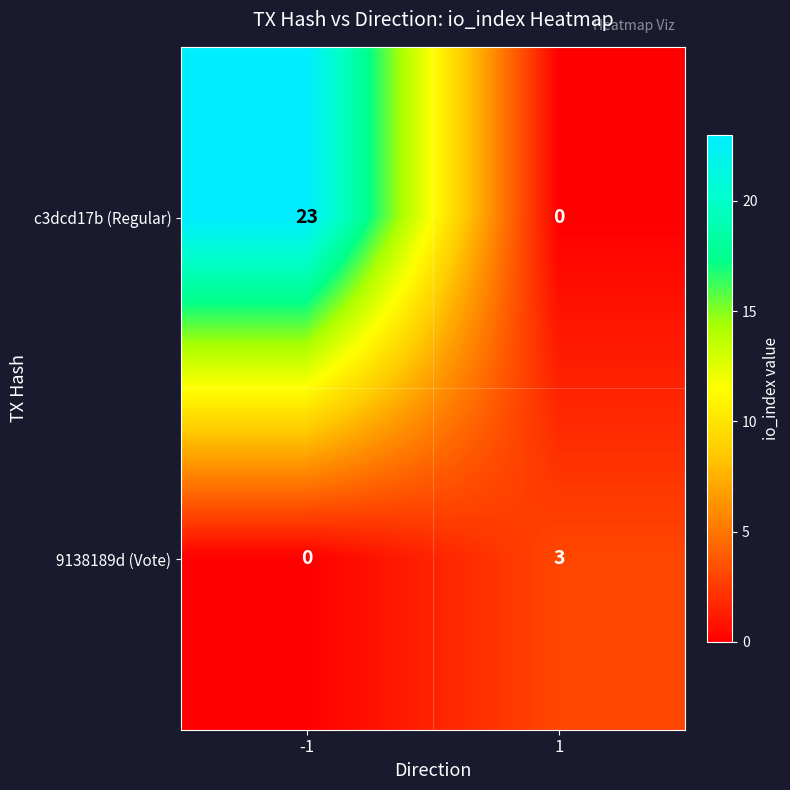

Rank the series by their average value, from highest to lowest.

c3dcd17b (Regular), 9138189d (Vote)